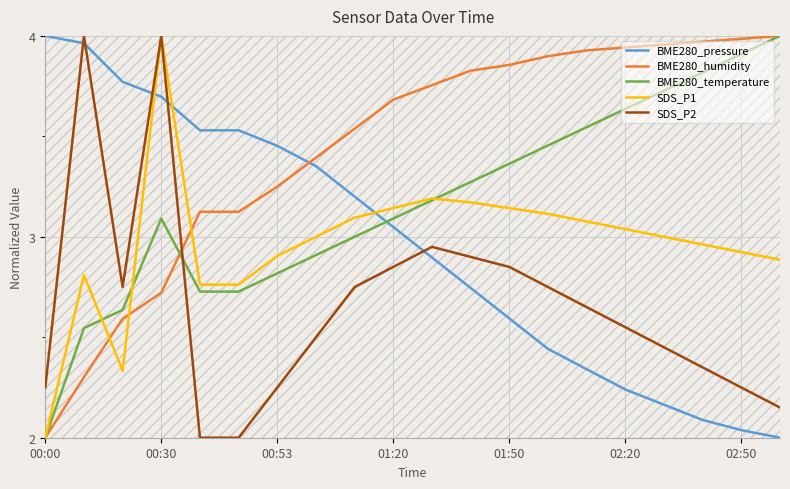

What is the minimum value shown in the chart?

2.0